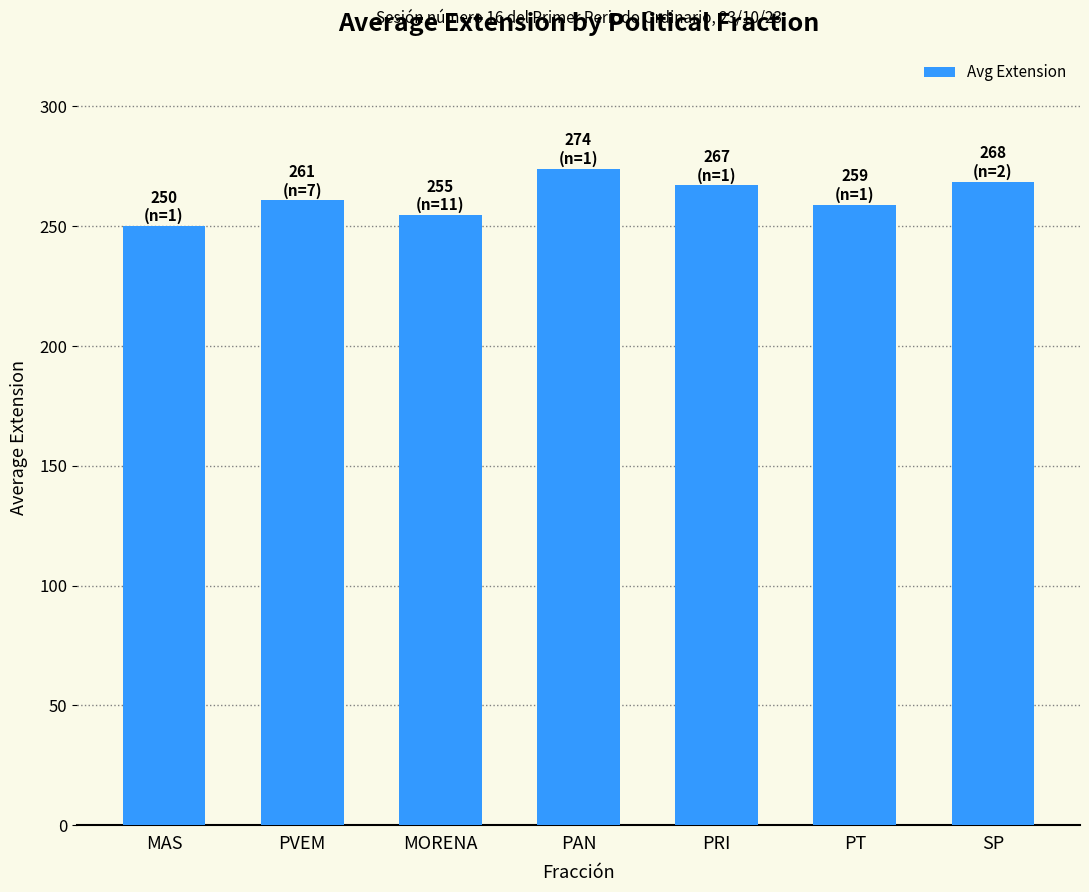

What is the change in value from PRI to PT?

-8.0